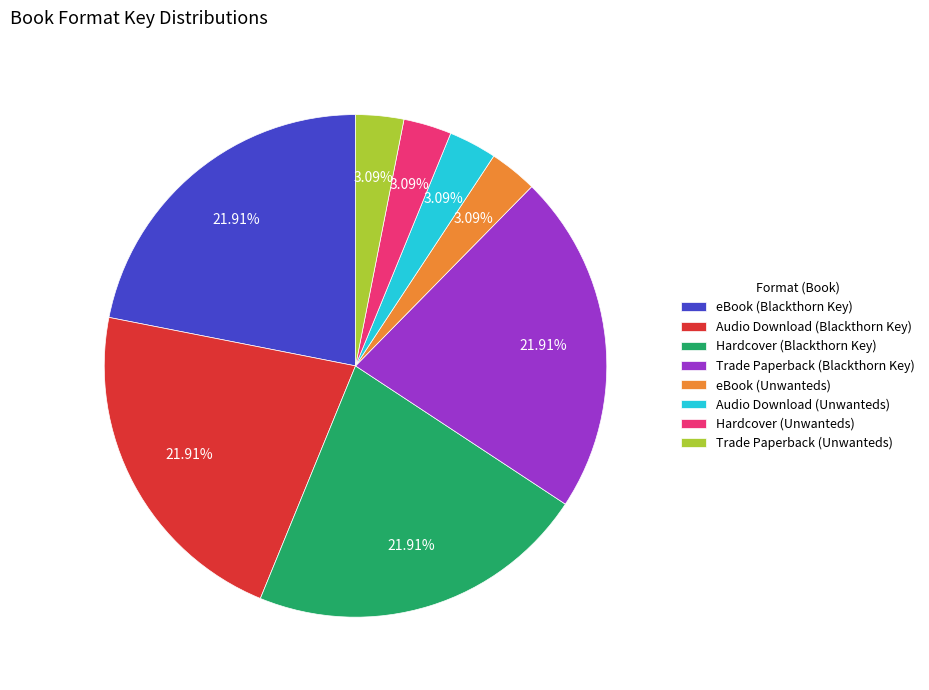

Is it true that Trade Paperback (Blackthorn Key) is 14% of the pie?

False